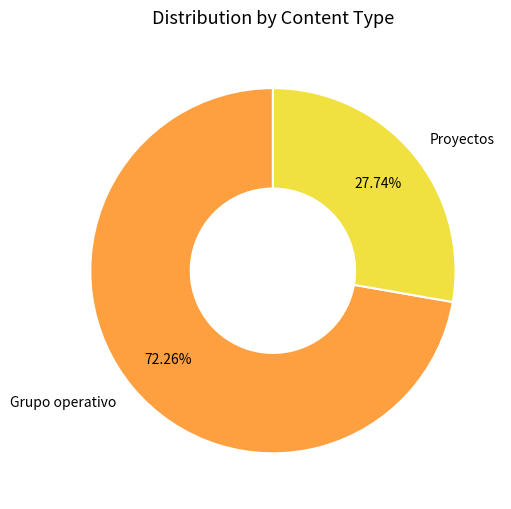

Count the number of slices in the pie.

2